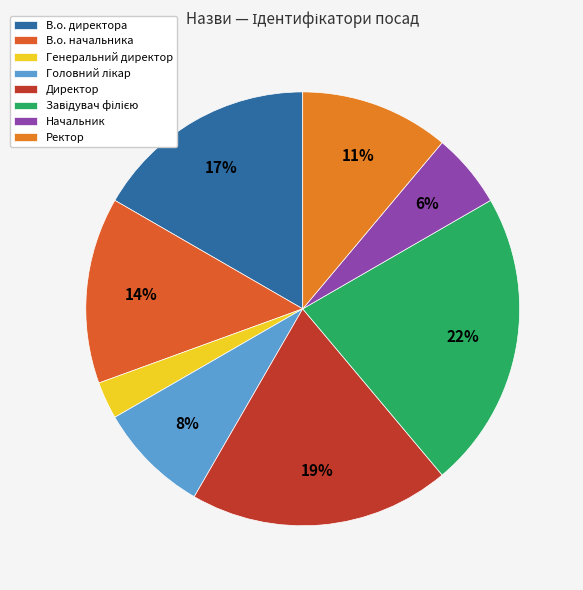

Does Начальник account for over 50% of the chart?

No